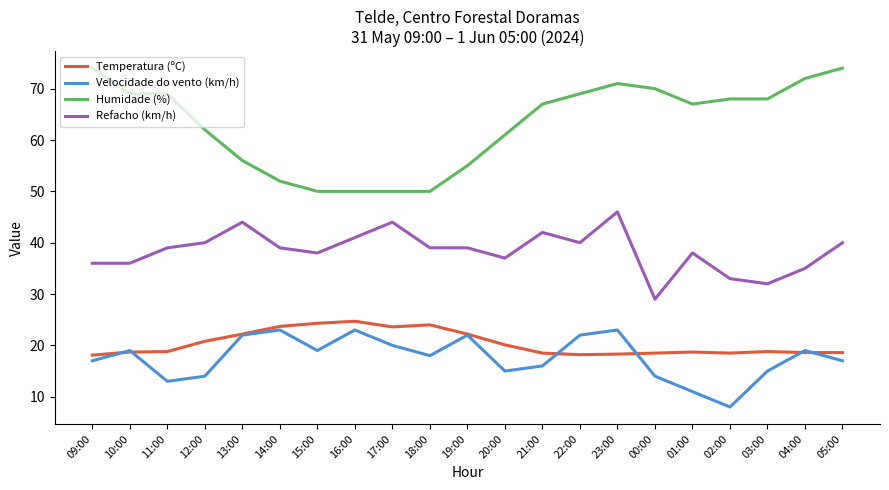

What is the smallest value displayed?

8.0